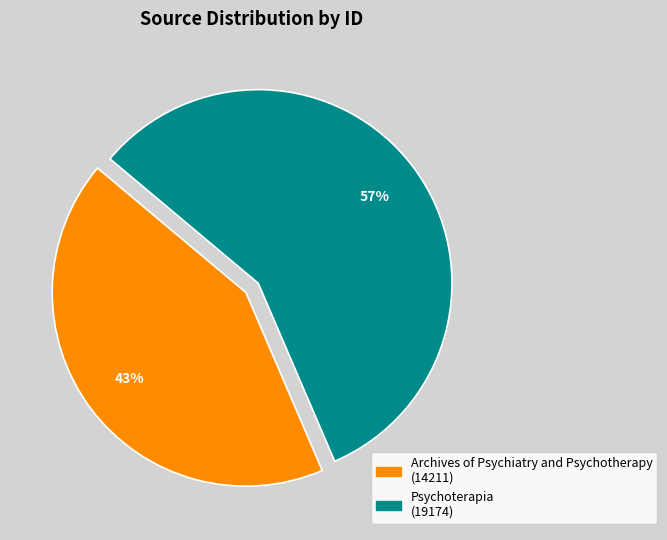

To the nearest percent, what is the combined percentage of Psychoterapia and Archives of Psychiatry and Psychotherapy?

100%